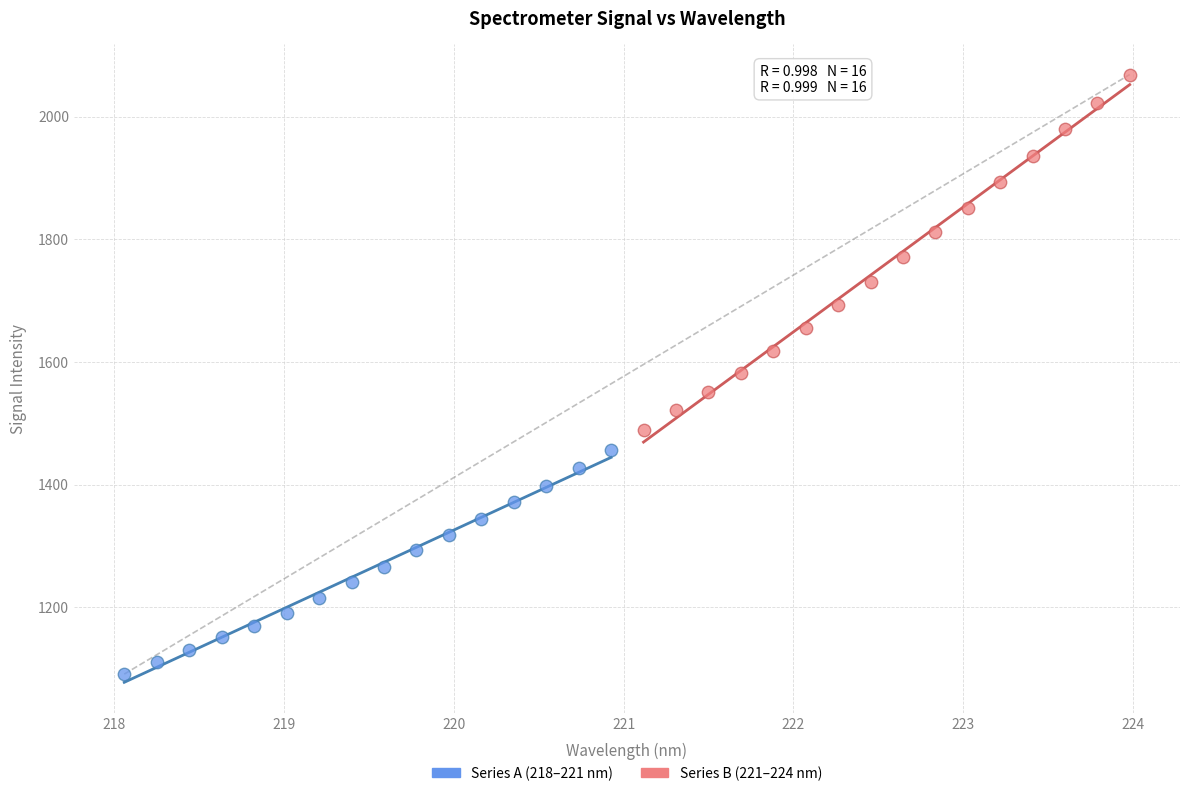

Which series reaches the minimum Y coordinate?

Series A (218–221 nm)